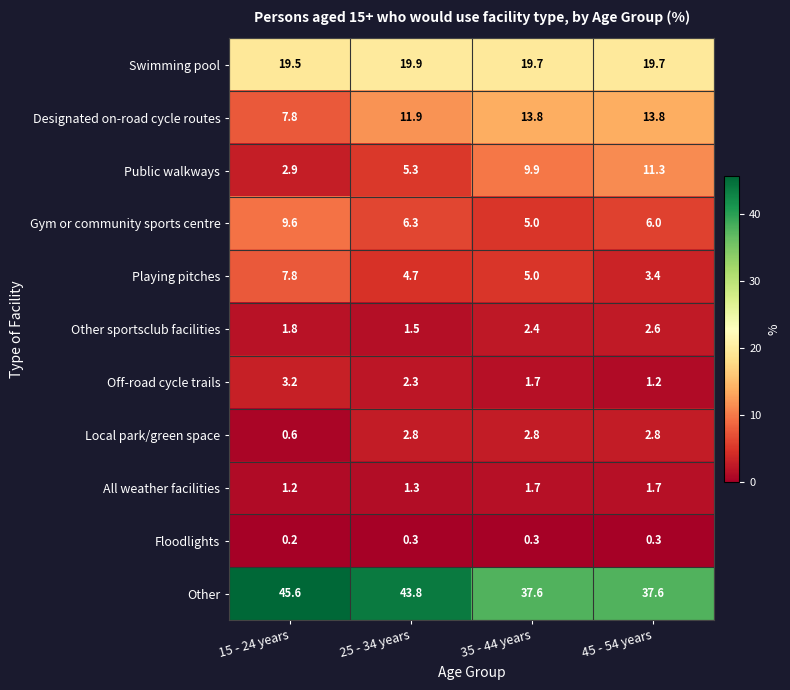

What value does the Gym or community sports centre series have at 15 - 24 years?

9.6